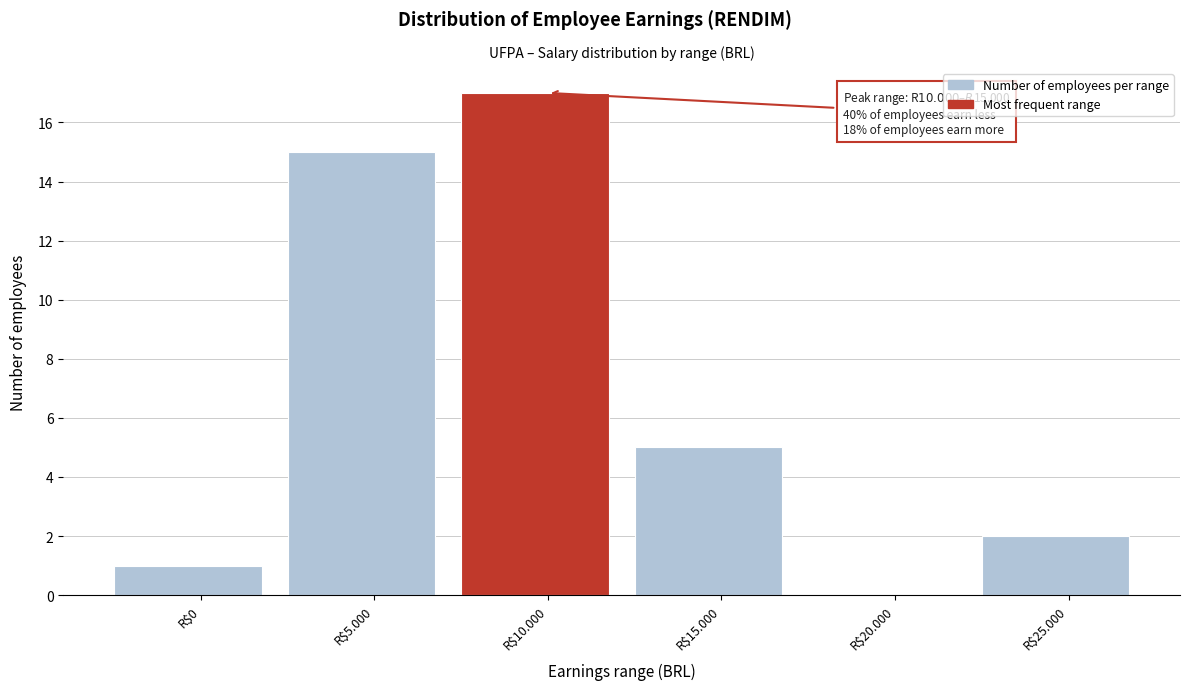

What is the sum of all values?

40